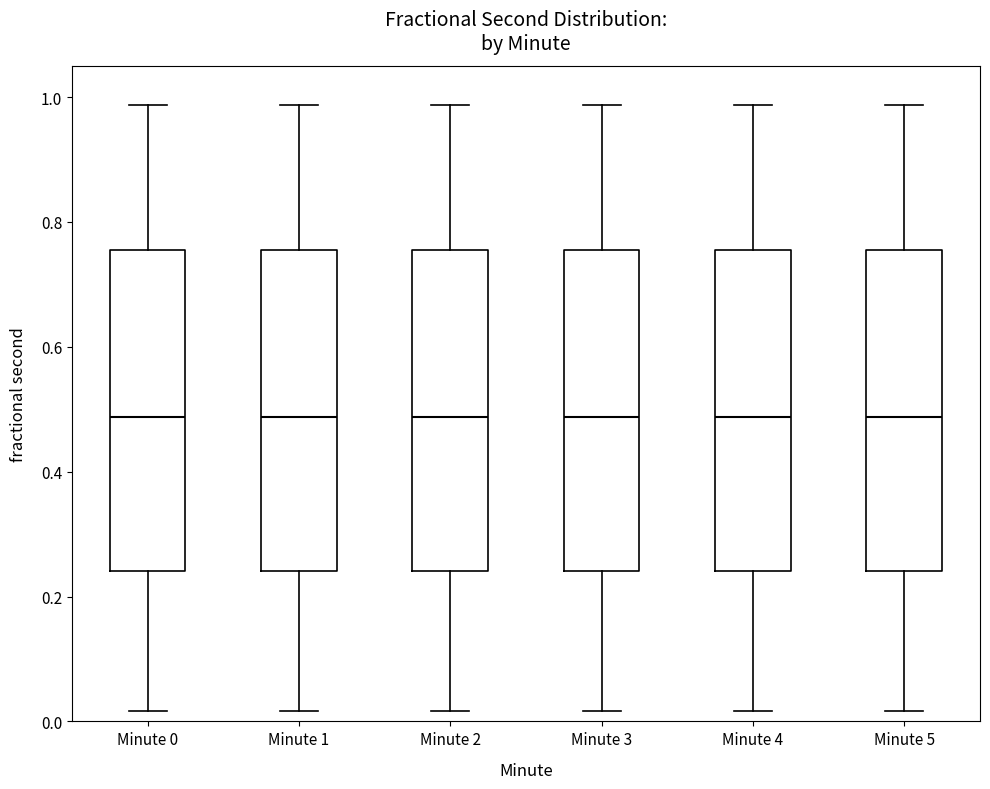

Reading left to right, transcribe this box plot: for each box, give where its median line is, the range the box spans, and where its two whiskers end, as read against the y-axis. The values are not printed on the chart, so give them approximately, as read against the axis.

Minute 0: median 0.48, box 0.24 to 0.76, whiskers 0.02 to 0.98
Minute 1: median 0.48, box 0.24 to 0.76, whiskers 0.02 to 0.98
Minute 2: median 0.48, box 0.24 to 0.76, whiskers 0.02 to 0.98
Minute 3: median 0.48, box 0.24 to 0.76, whiskers 0.02 to 0.98
Minute 4: median 0.48, box 0.24 to 0.76, whiskers 0.02 to 0.98
Minute 5: median 0.48, box 0.24 to 0.76, whiskers 0.02 to 0.98